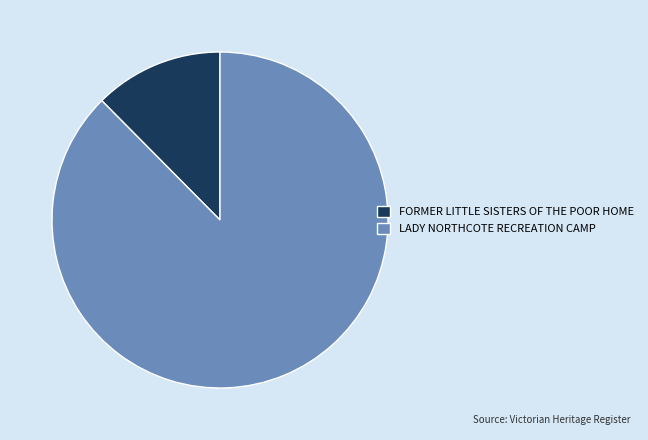

How many slices are in this pie chart?

2